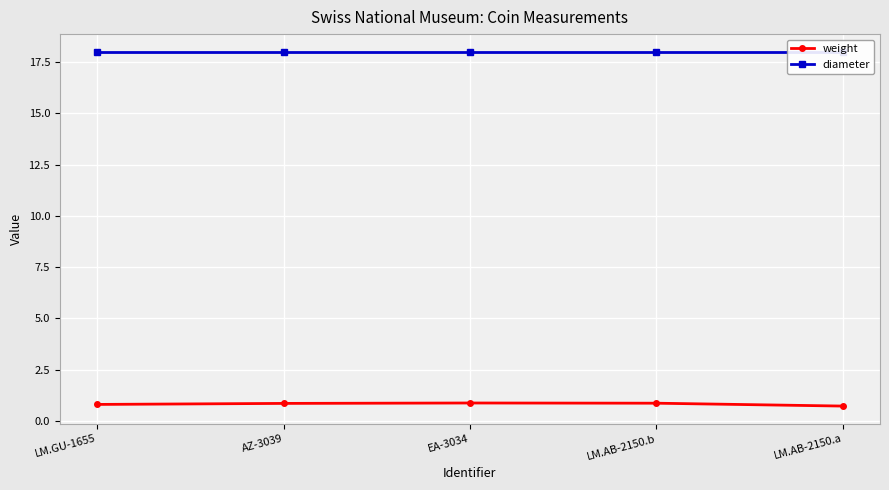

What is the total value across all series at LM.AB-2150.b?

18.9